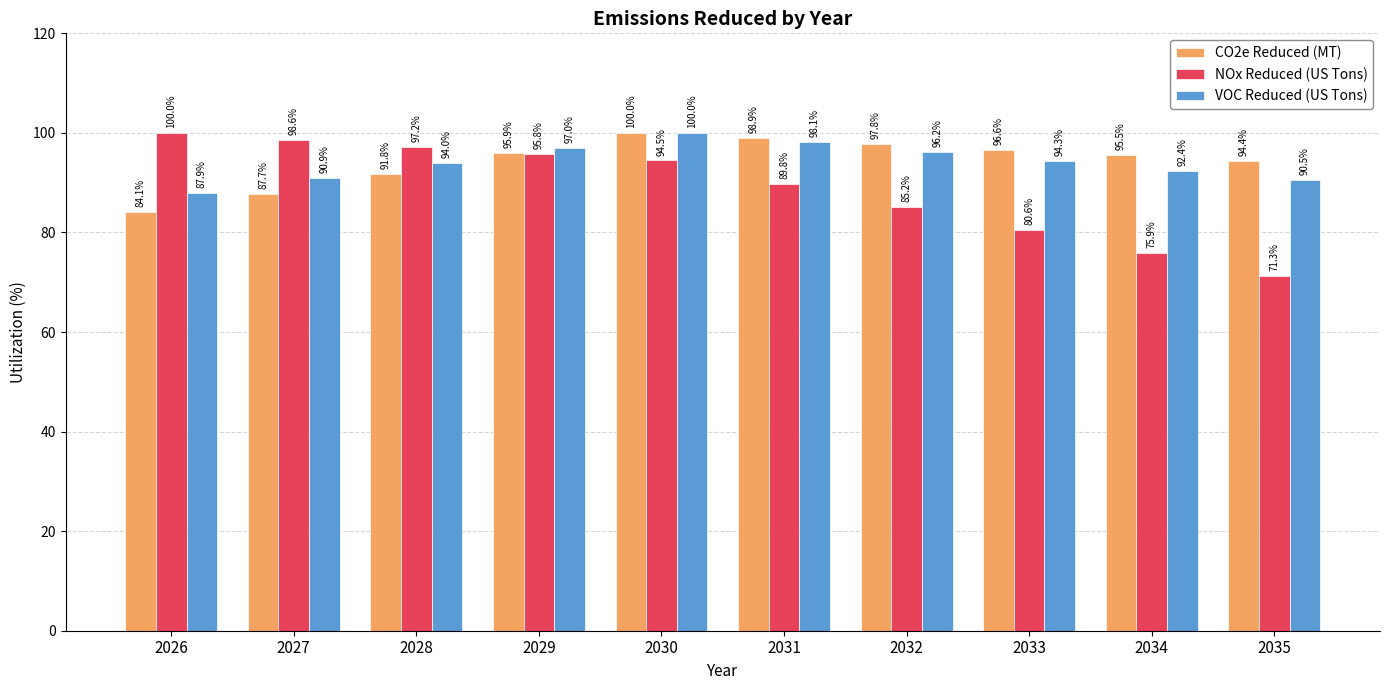

How many series are shown in this chart?

3